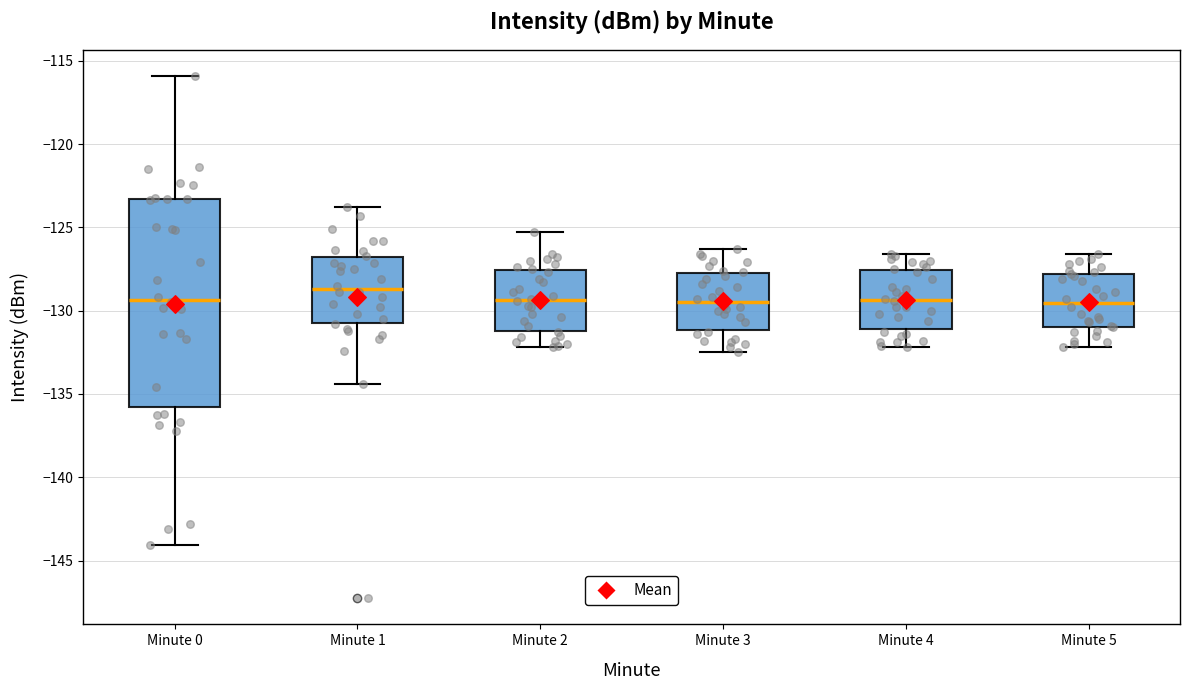

Which box is the tallest, from its lower edge to its upper edge?

Minute 0